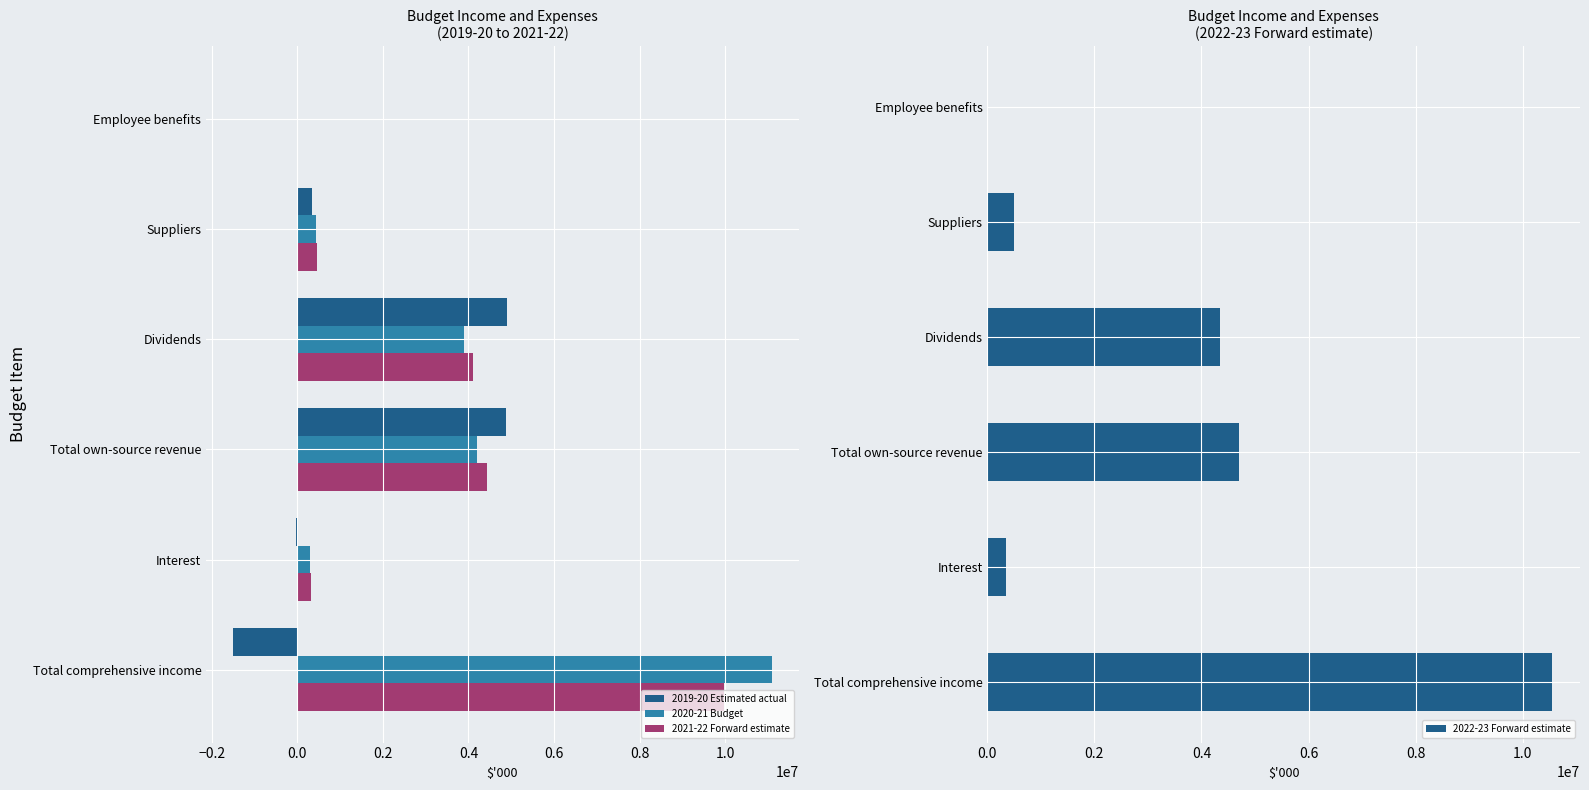

List the series in order of their peak value, lowest first.

2019-20 Estimated actual, 2021-22 Forward estimate, 2022-23 Forward estimate, 2020-21 Budget